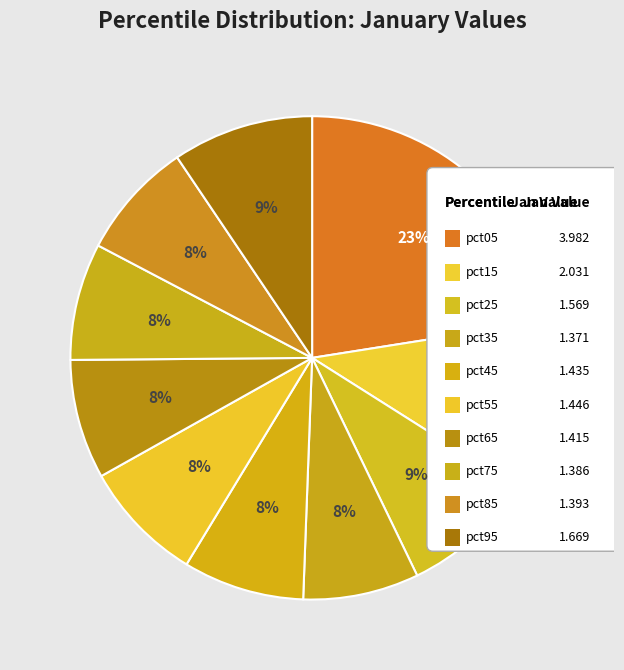

Count the number of slices in the pie.

10